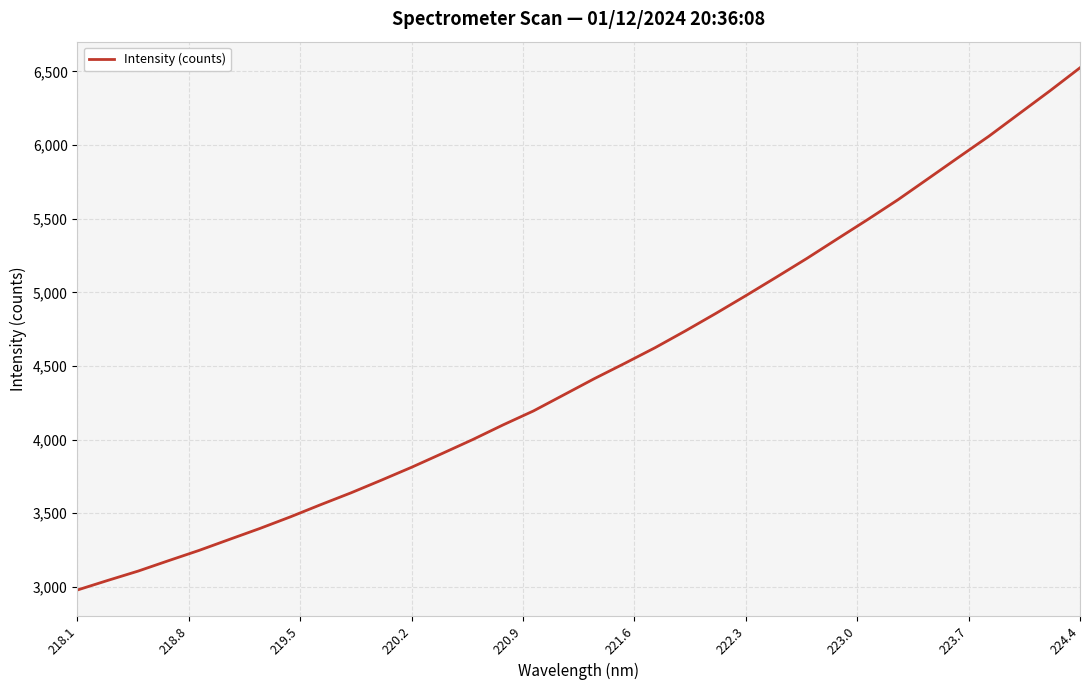

Reading right to left, list all the values displayed in this chart.

6525.0	6366.9	6213.8	6060.5	5917.2	5772.5	5628.5	5493.6	5362.2	5229.9	5103.1	4978.3	4856.1	4737.7	4623.3	4517.0	4413.1	4303.5	4194.2	4099.3	3999.6	3905.4	3812.4	3724.3	3638.2	3557.5	3474.4	3395.9	3321.7	3246.8	3177.3	3106.5	3043.0	2977.8